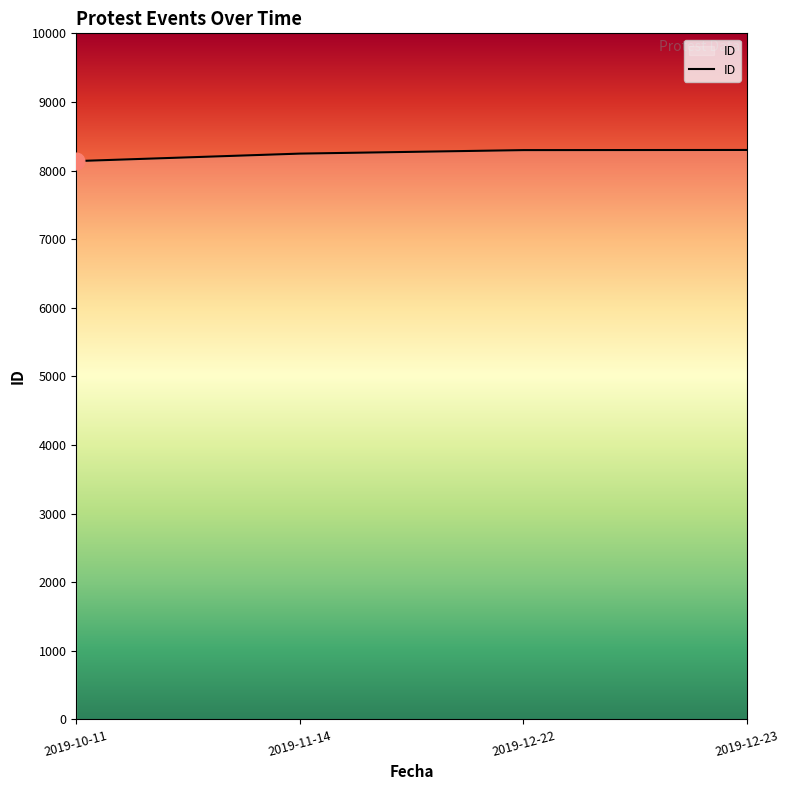

True or false: the data shows 8300 at 2019-12-23.

True